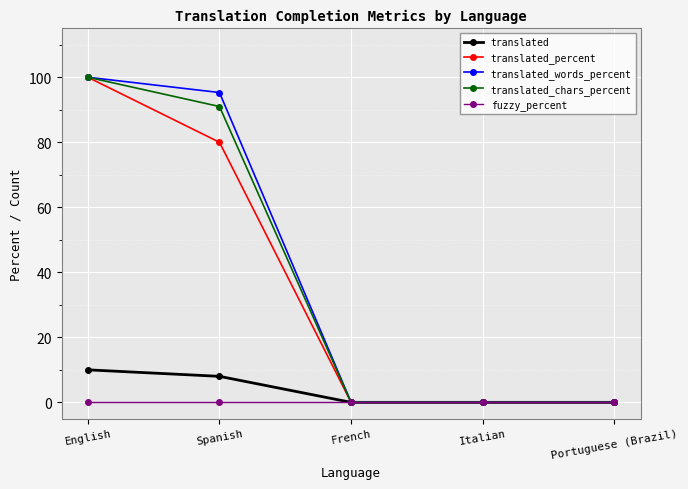

Reading left to right, transcribe all the data shown in this chart.

translated: 10.0	8.0	0.0	0.0	0.0
translated_percent: 100.0	80.0	0.0	0.0	0.0
translated_words_percent: 100.0	95.3	0.0	0.0	0.0
translated_chars_percent: 100.0	91.0	0.0	0.0	0.0
fuzzy_percent: 0.0	0.0	0.0	0.0	0.0